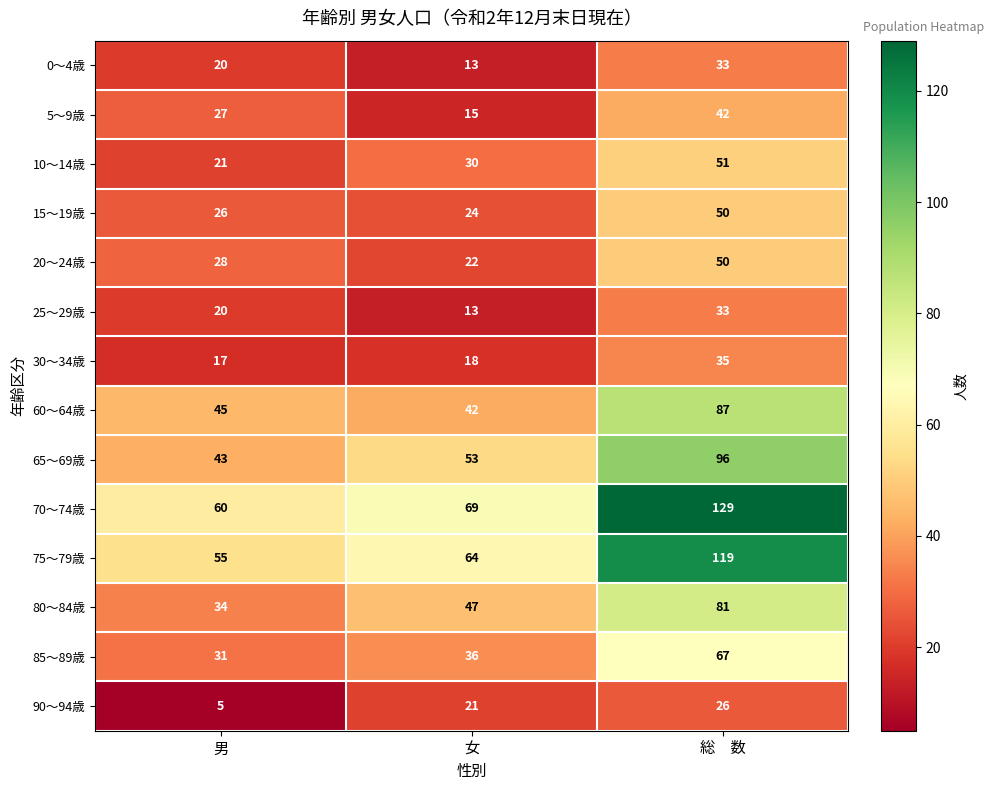

The 75～79歳 series shows 15 at 女. True or false?

False